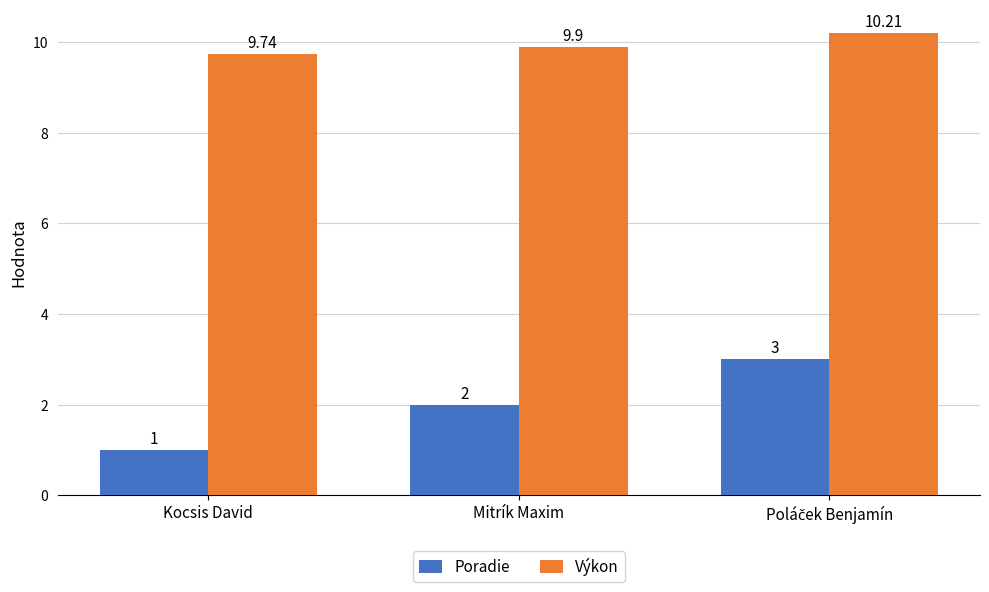

Does the chart contain stacked bars?

No